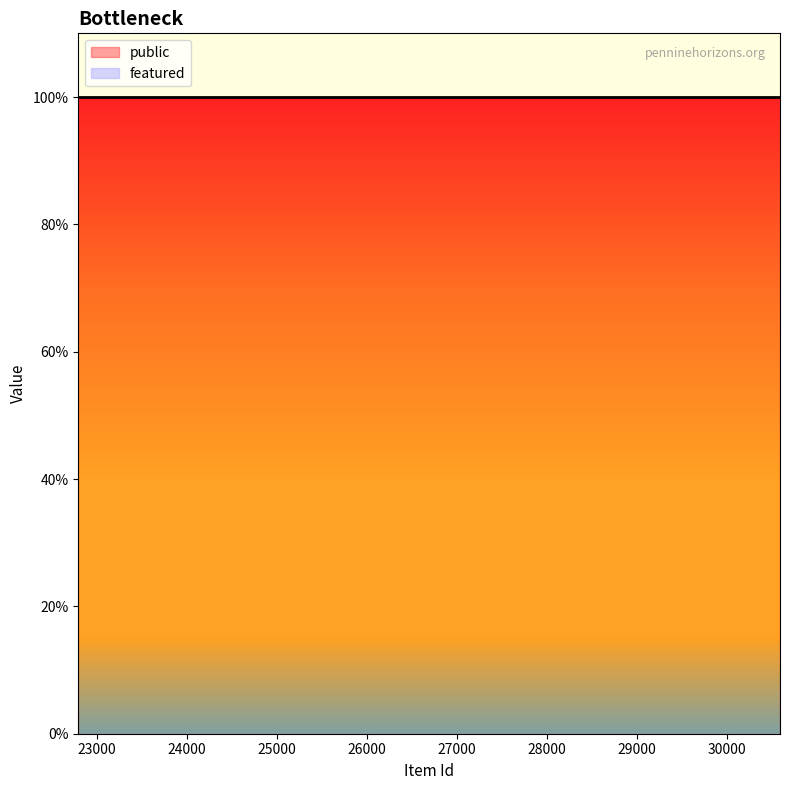

True or false: featured has more than 1 interior local peaks.

False